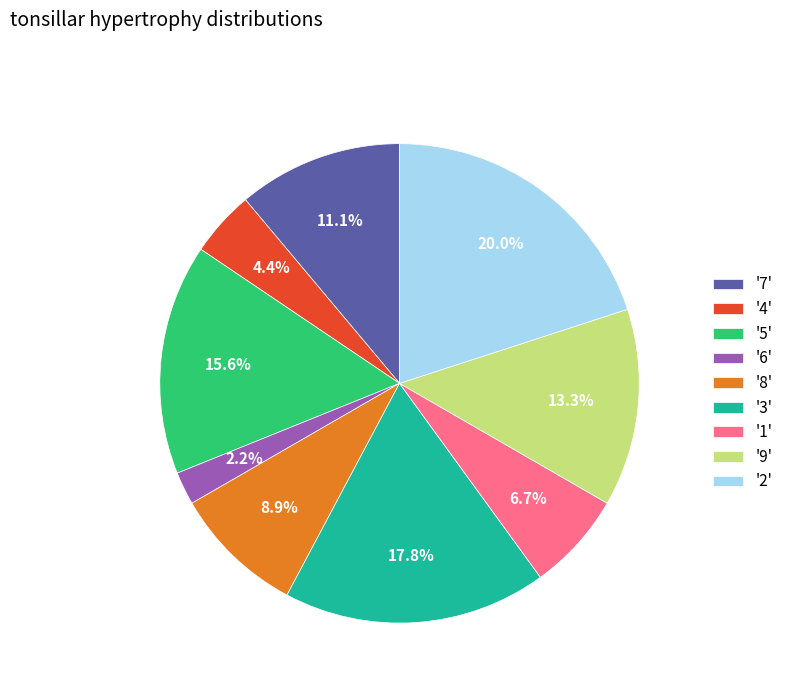

Is there any slice that represents more than half of the pie?

No